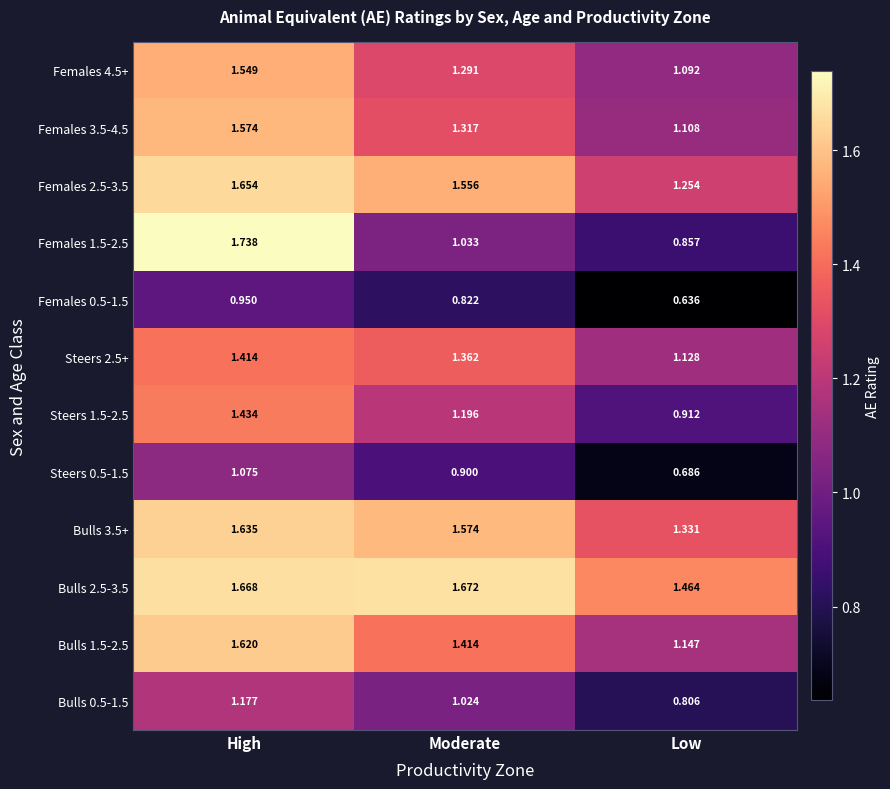

Where does the Steers 1.5-2.5 series first go above 1?

High